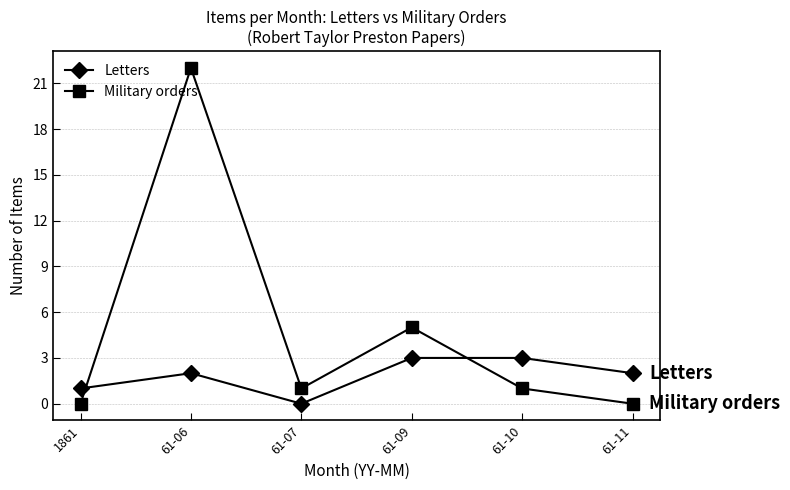

Reading left to right, transcribe all the data shown in this chart.

Letters: 1	2	0	3	3	2
Military orders: 0	22	1	5	1	0